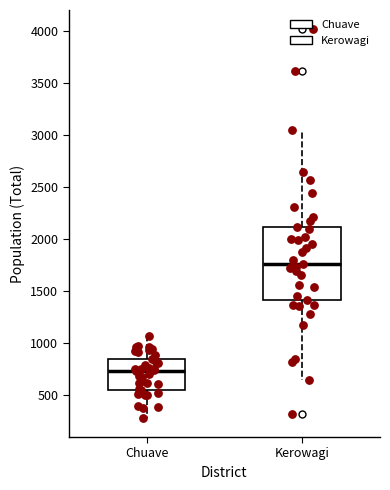

Where does the upper whisker of the box for Chuave end on the y-axis? The values are not printed on the chart, so give them approximately, as read against the axis.

1050